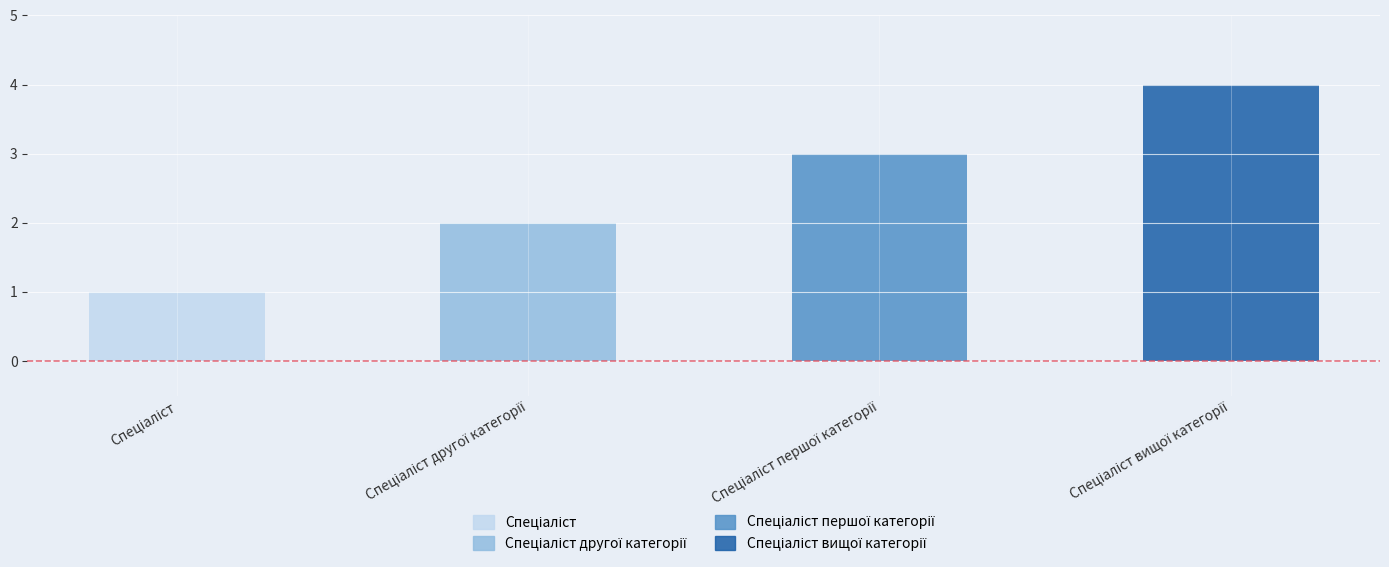

The value at Спеціаліст вищої категорії is 4. True or false?

True